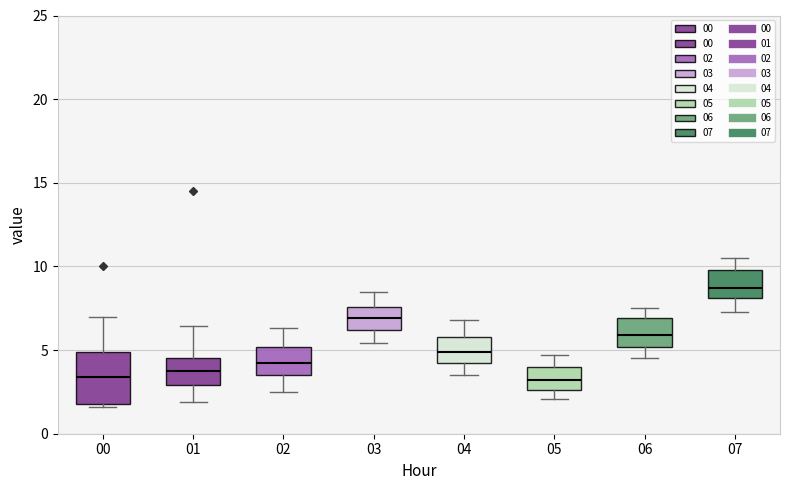

Reading left to right, transcribe this box plot: for each box, give where its median line is, the range the box spans, and where its two whiskers end, as read against the y-axis. The values are not printed on the chart, so give them approximately, as read against the axis.

00: median 3.5, box 2.0 to 5.0, whiskers 1.5 to 7.0
01: median 4.0, box 3.0 to 4.5, whiskers 2.0 to 6.5
02: median 4.0, box 3.5 to 5.0, whiskers 2.5 to 6.5
03: median 7.0, box 6.0 to 7.5, whiskers 5.5 to 8.5
04: median 5.0, box 4.0 to 6.0, whiskers 3.5 to 7.0
05: median 3.0, box 2.5 to 4.0, whiskers 2.0 to 4.5
06: median 6.0, box 5.0 to 7.0, whiskers 4.5 to 7.5
07: median 8.5, box 8.0 to 10.0, whiskers 7.5 to 10.5